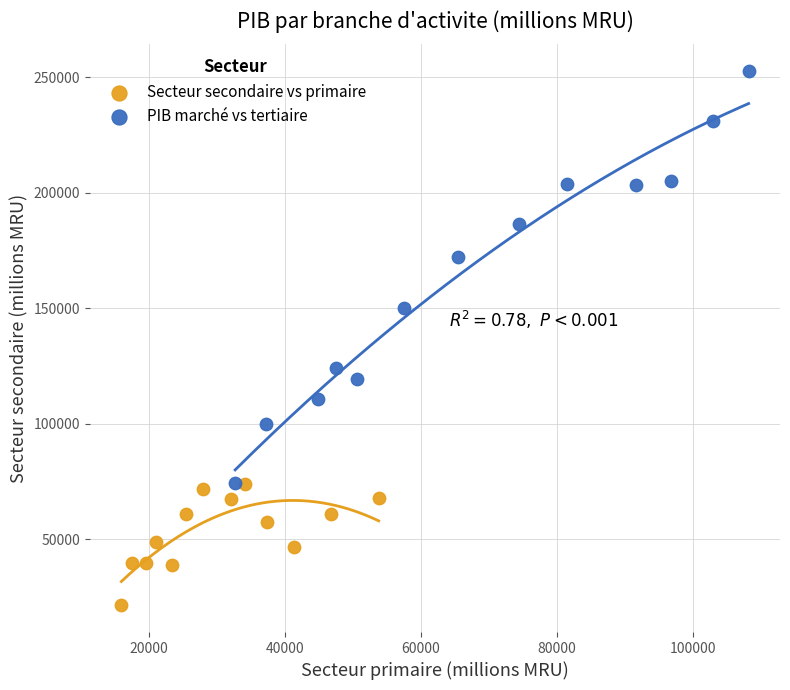

Which series contains the lowest Y value?

Secteur secondaire vs primaire